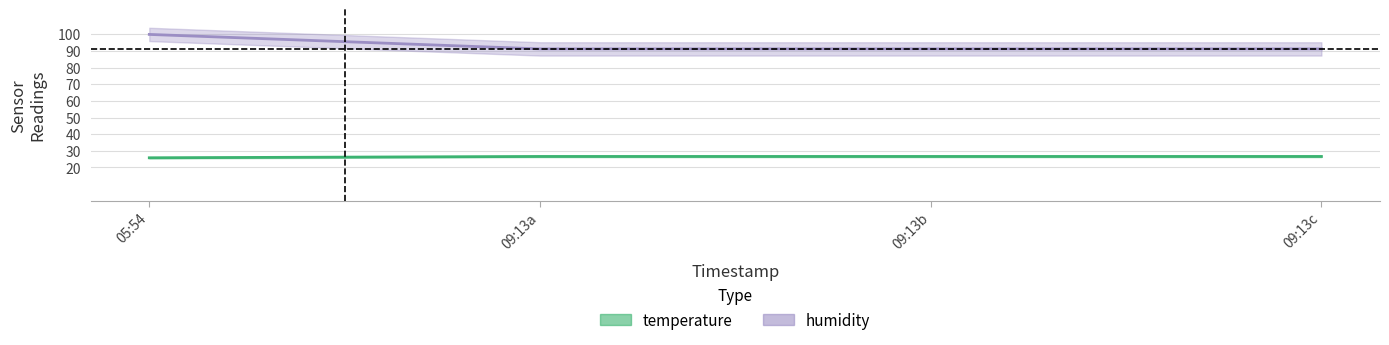

What is the minimum value shown in the chart?

25.8